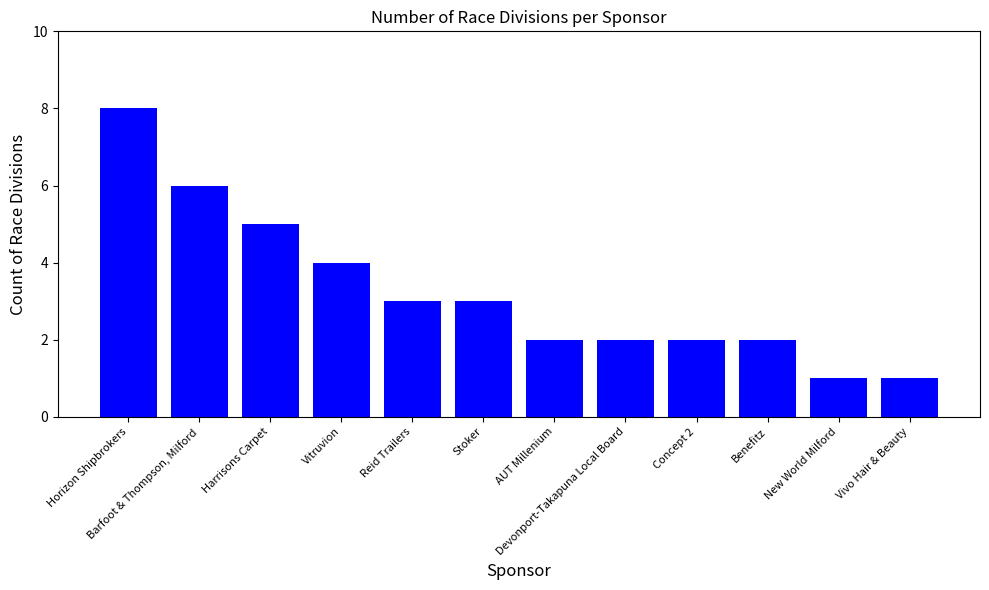

Are the bars horizontal?

No